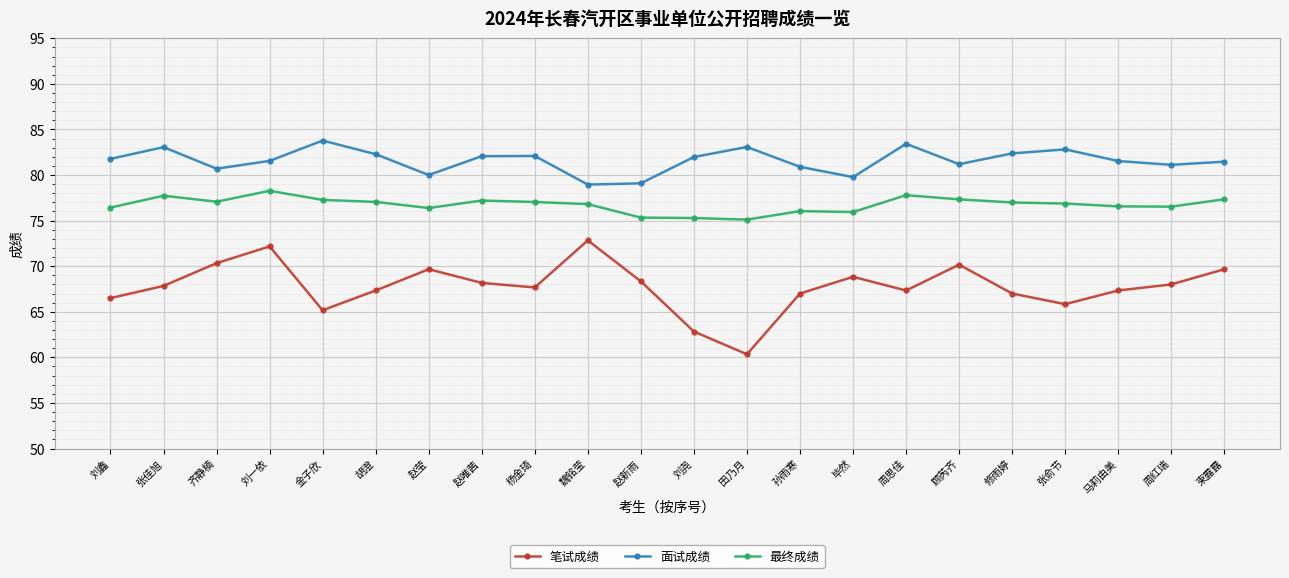

What is the minimum value shown in the chart?

60.3